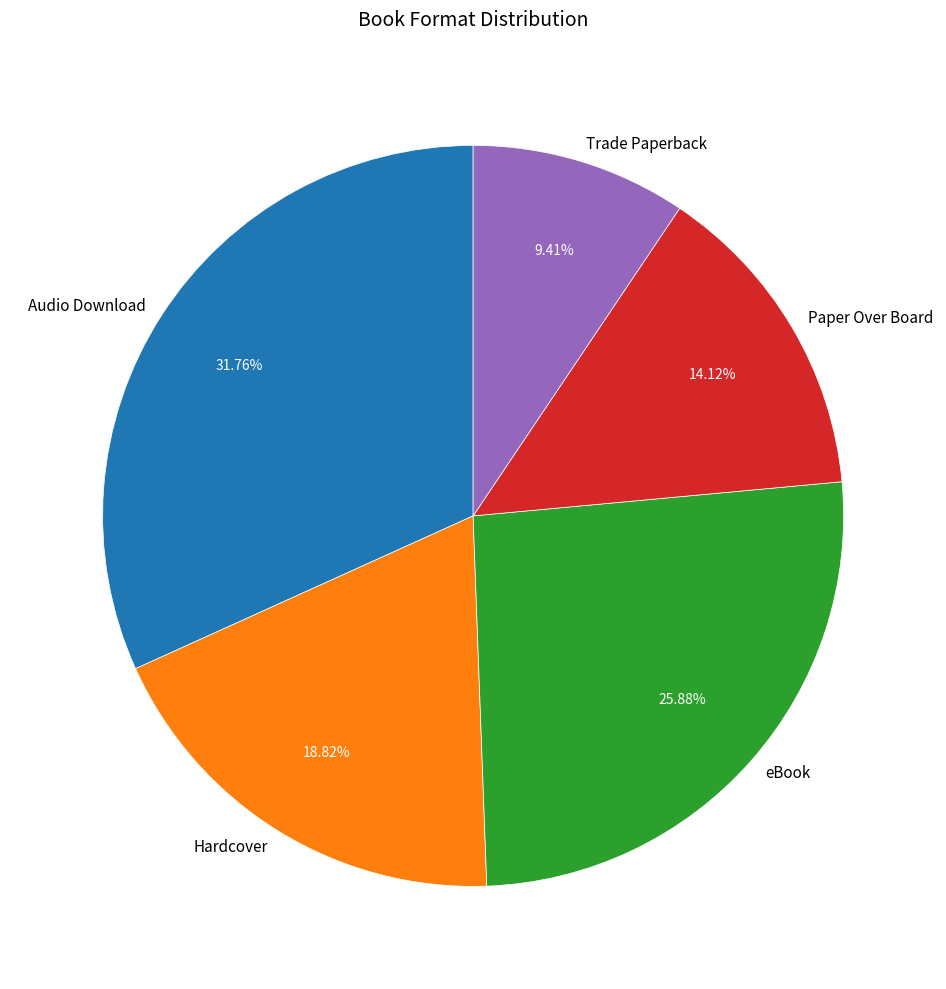

Between Trade Paperback and Hardcover, which is larger?

Hardcover